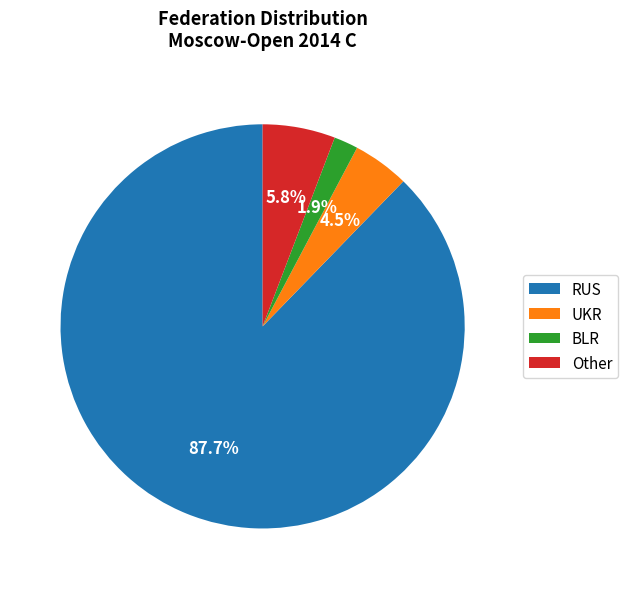

Is RUS the majority of the pie?

Yes